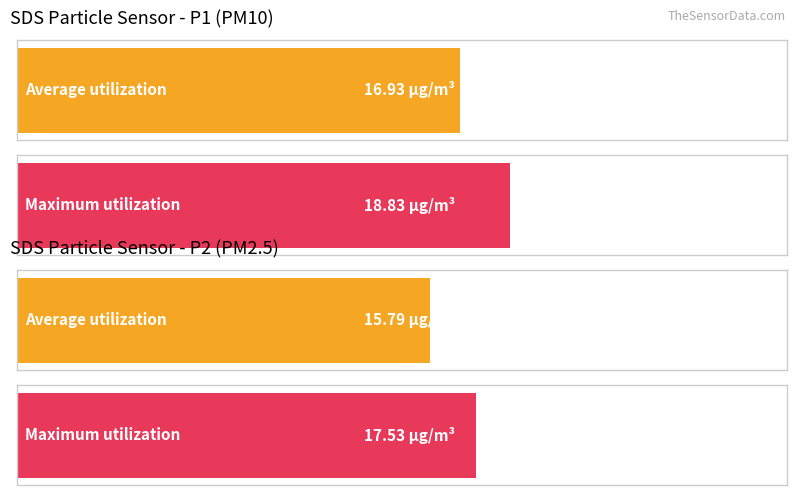

What are all the series names shown in the legend?

SDS_P1, SDS_P2